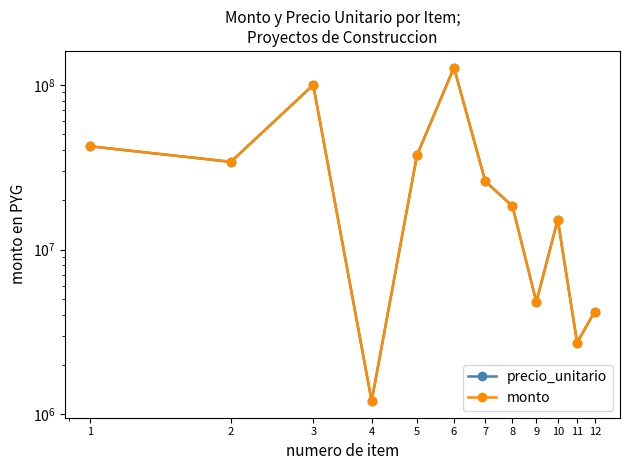

The monto series shows 99960000 at 3. True or false?

True